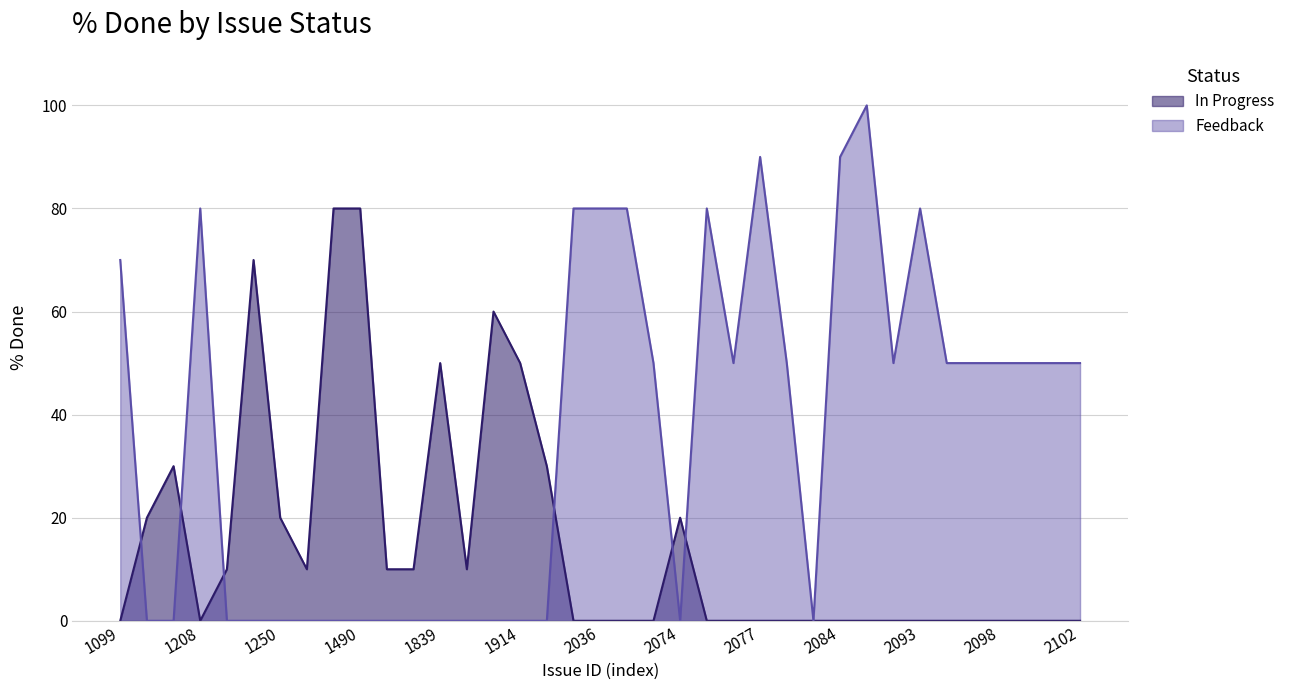

Is it true that Urgent equals 134 at 1099?

False